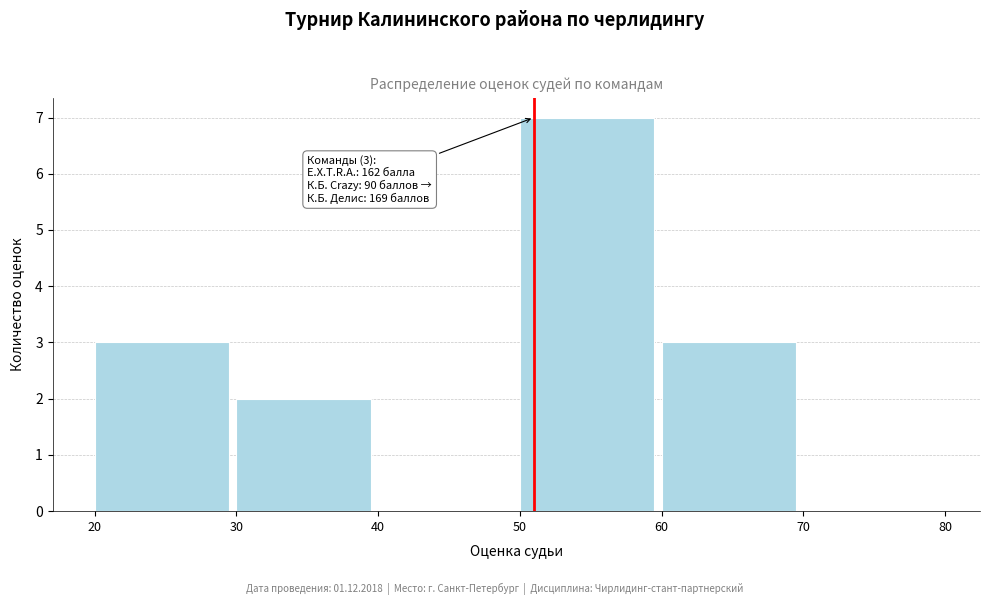

Over which range of the x-axis is the bar tallest?

50 to 60